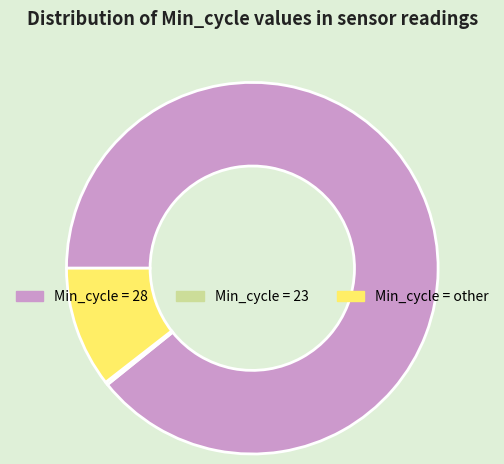

Is there a majority slice in this chart?

Yes